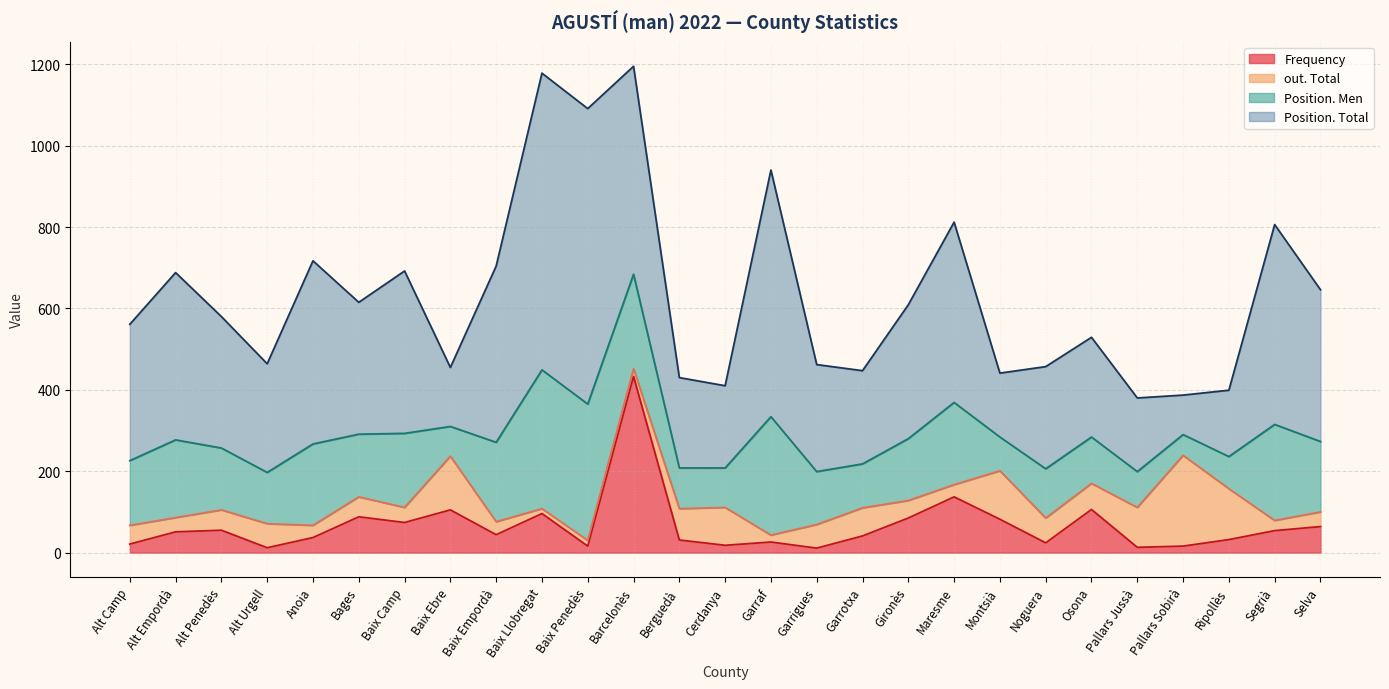

How many data points does each series have?

27